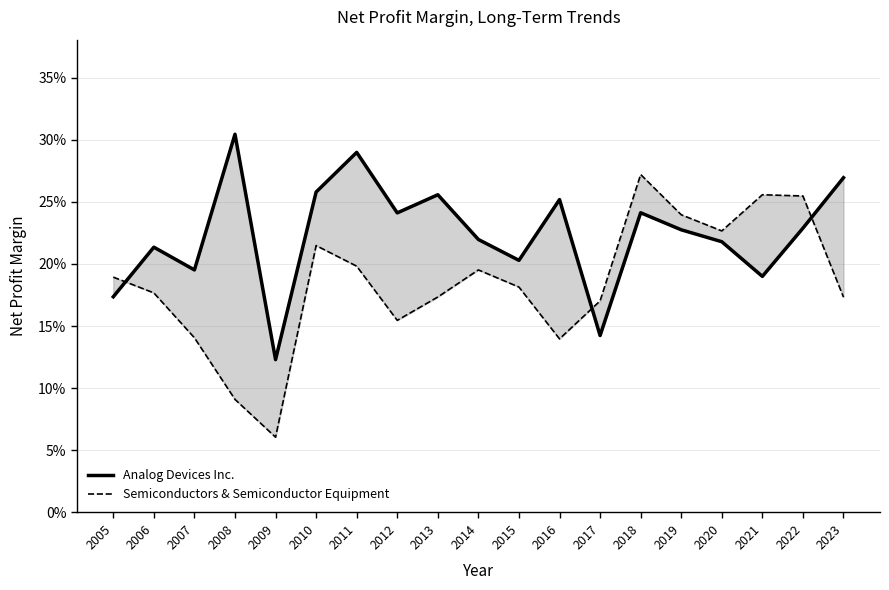

Rank the series by their average value, from lowest to highest.

Semiconductors & Semiconductor Equipment, Analog Devices Inc.